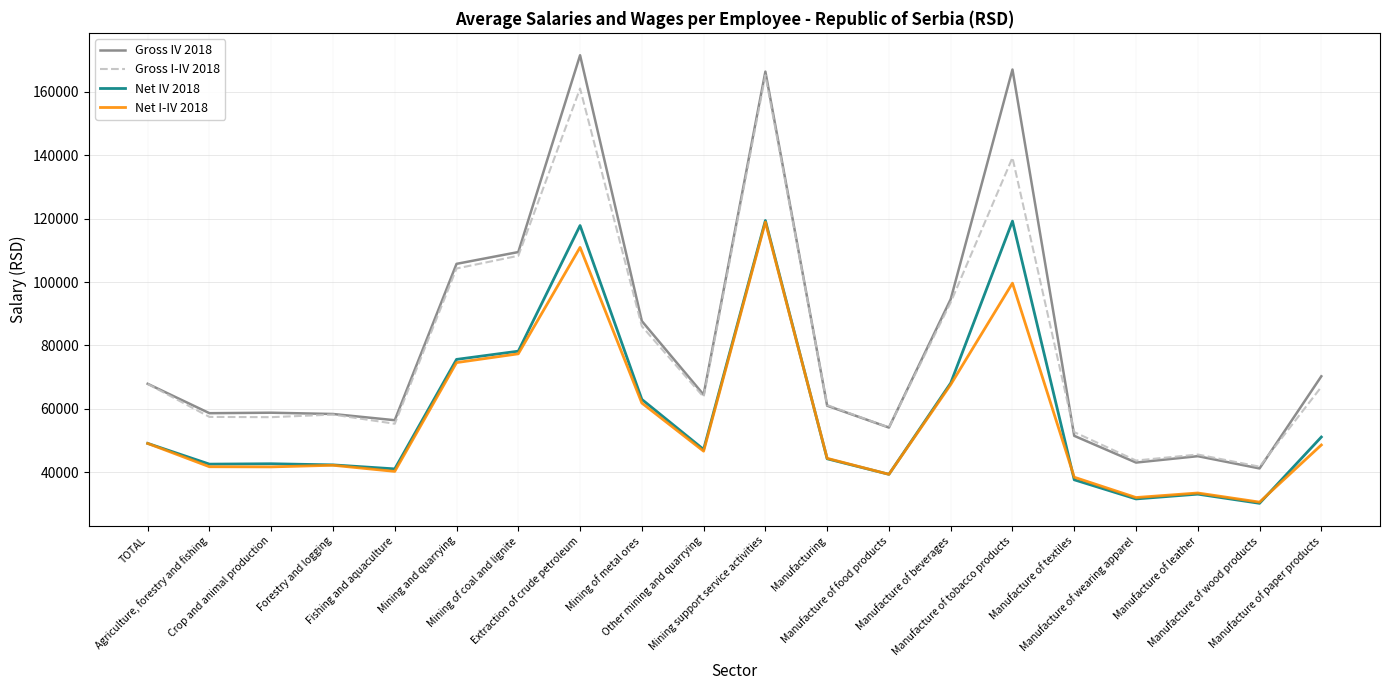

What is the smallest value displayed?

30211